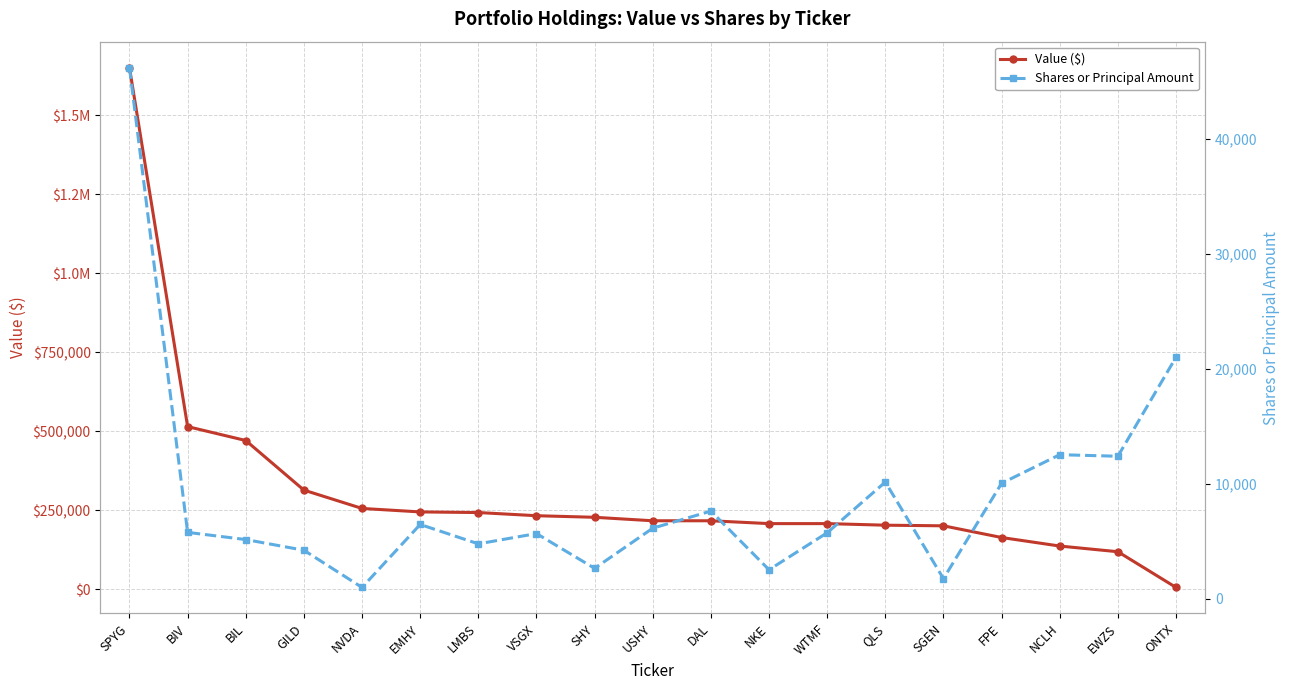

Which series changed the most between LMBS and DAL?

Value ($)